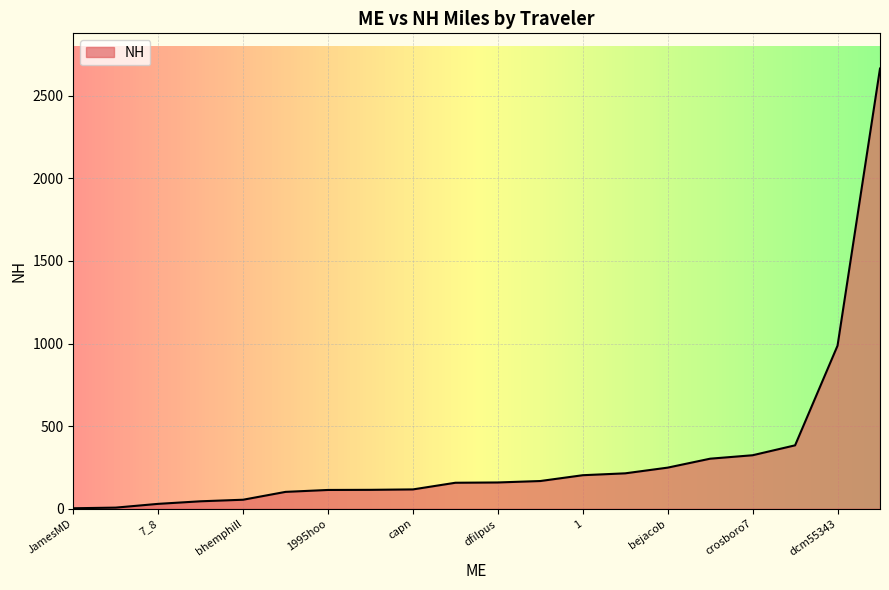

What is the greatest value displayed?

2664.3